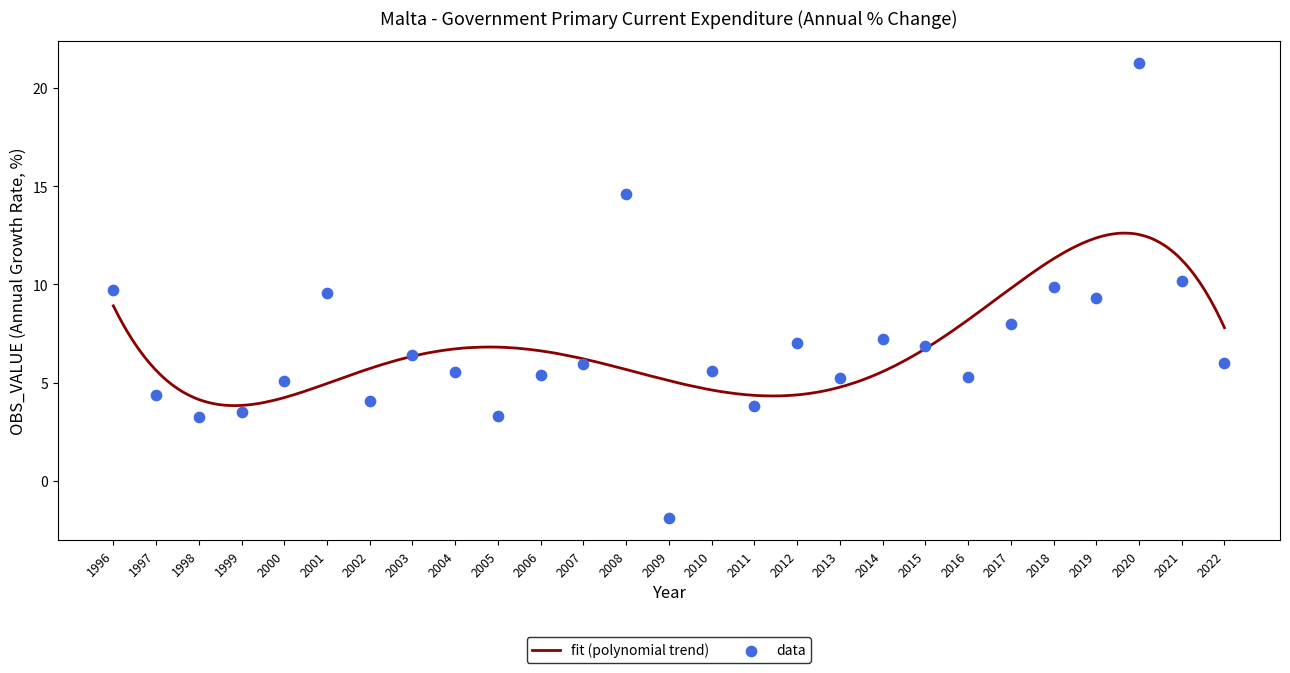

What is the change in value from 1997 to 2015?

+2.5